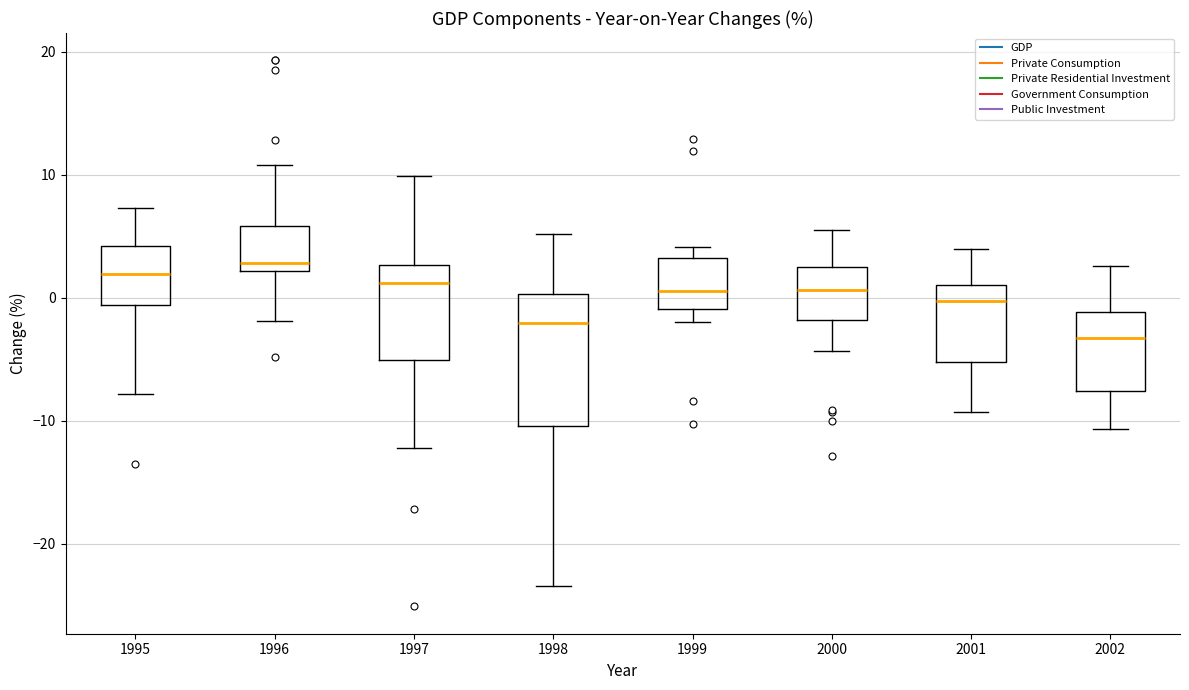

Reading left to right, read every box against the y-axis: the position of its median line, the range the box covers, and the ends of its whiskers. The values are not printed on the chart, so give them approximately, as read against the axis.

1995: median 2, box -1 to 4, whiskers -8 to 7
1996: median 3, box 2 to 6, whiskers -2 to 11
1997: median 1, box -5 to 3, whiskers -12 to 10
1998: median -2, box -10 to 0, whiskers -23 to 5
1999: median 1, box -1 to 3, whiskers -2 to 4
2000: median 1, box -2 to 3, whiskers -4 to 6
2001: median 0, box -5 to 1, whiskers -9 to 4
2002: median -3, box -8 to -1, whiskers -11 to 3